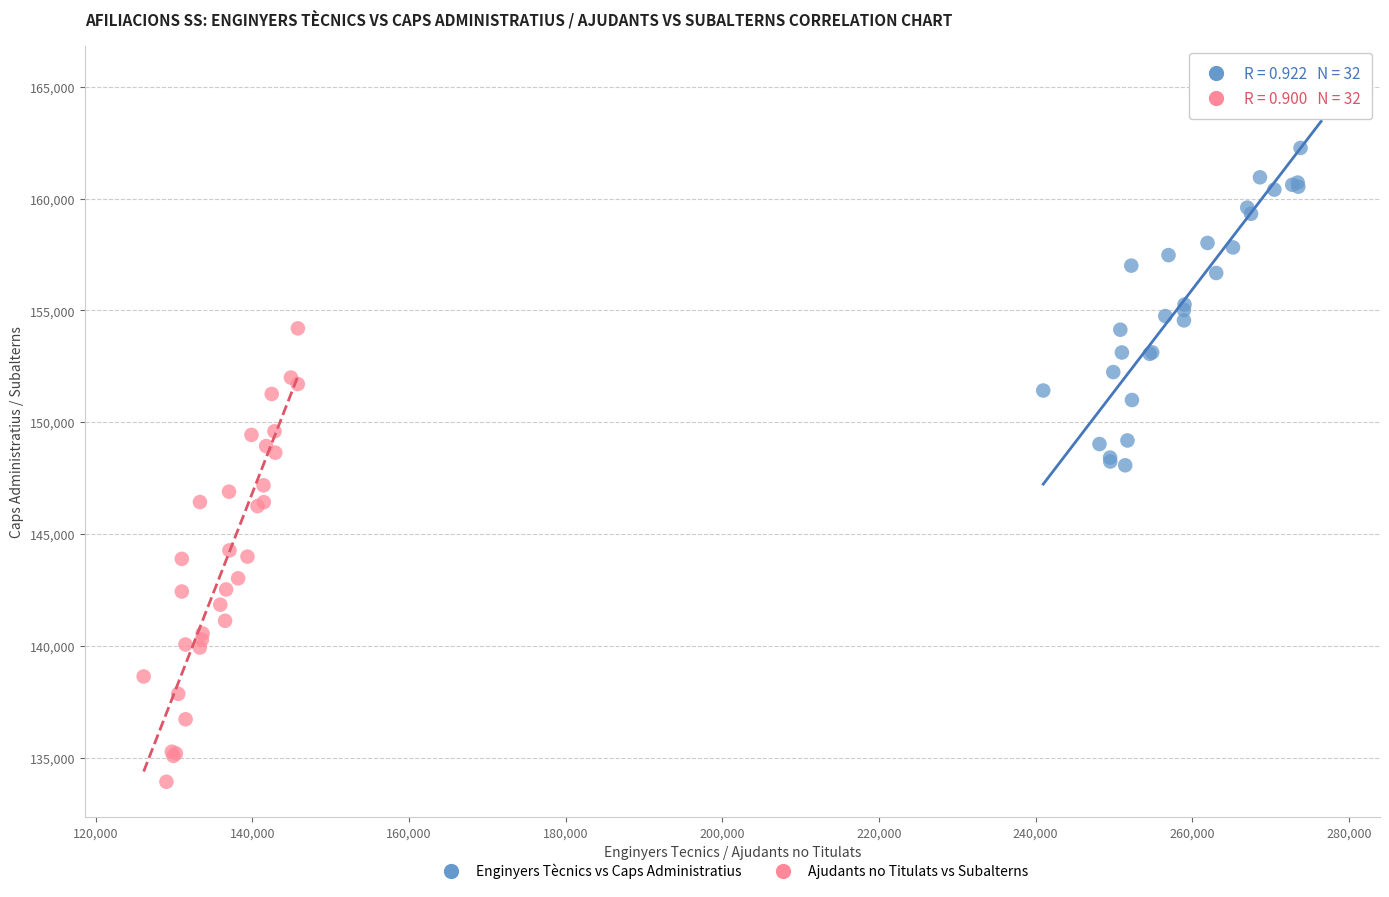

Which series reaches the maximum Y coordinate?

Enginyers Tècnics vs Caps Administratius